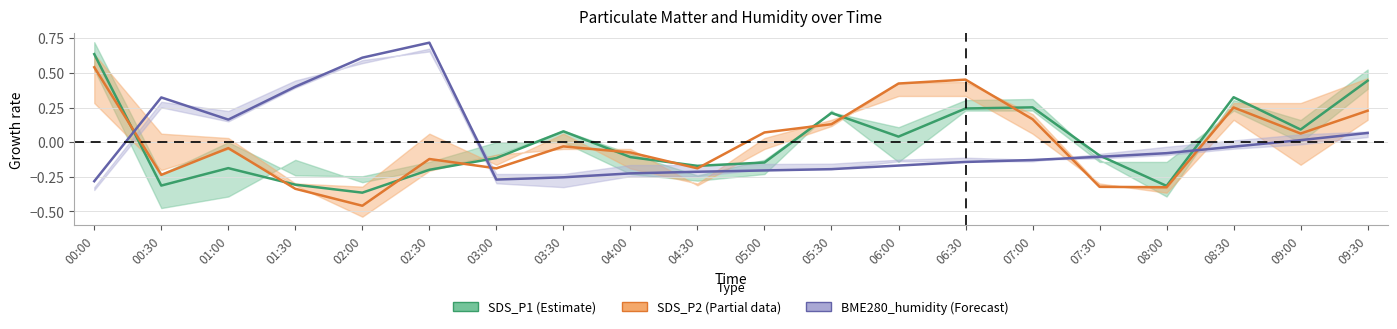

What is the minimum value shown in the chart?

-0.5